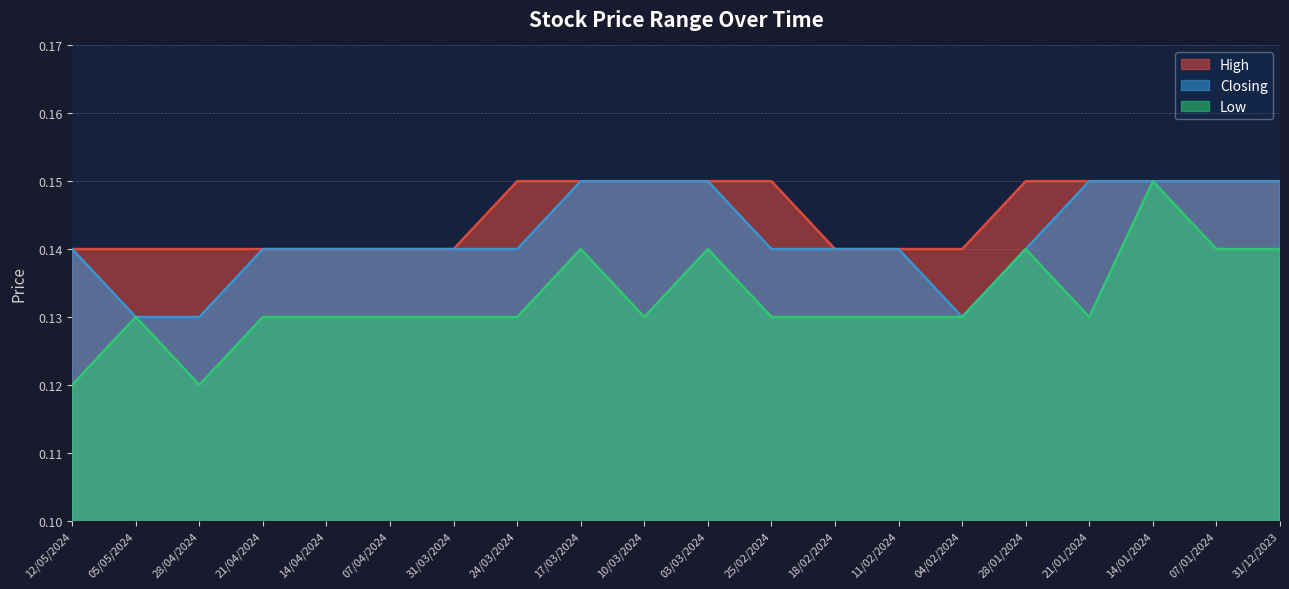

True or false: High and Closing intersect in this chart.

False